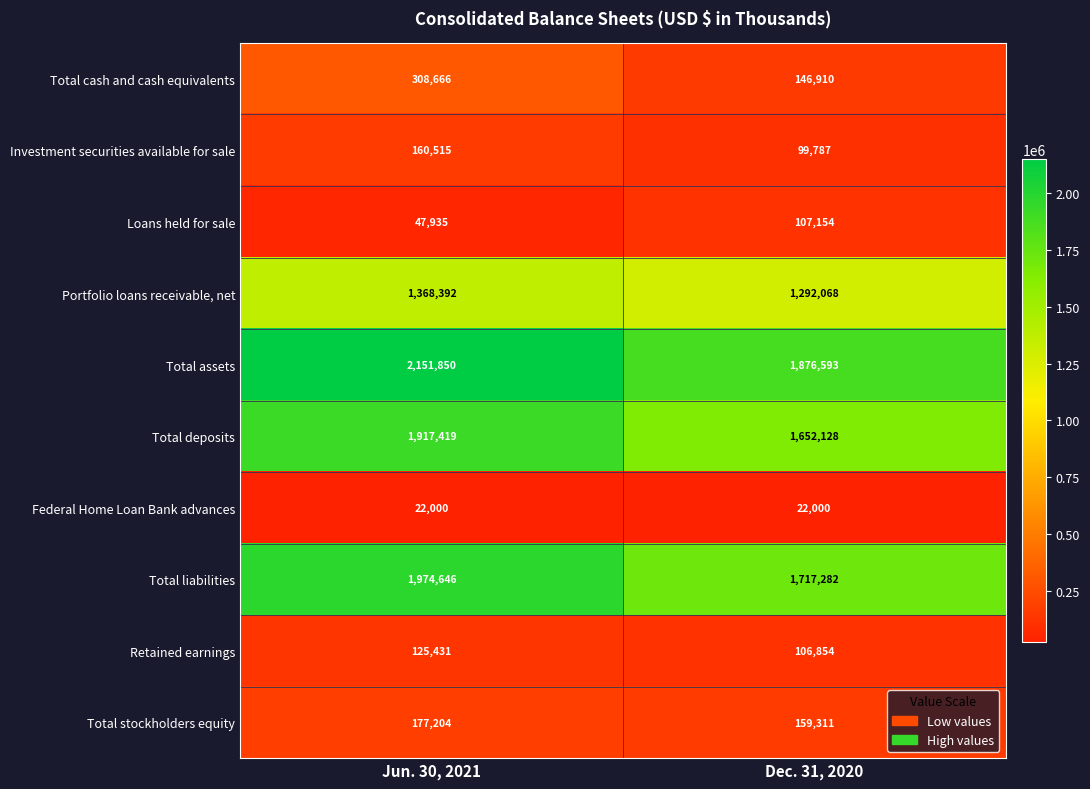

What is the minimum value shown in the chart?

22000